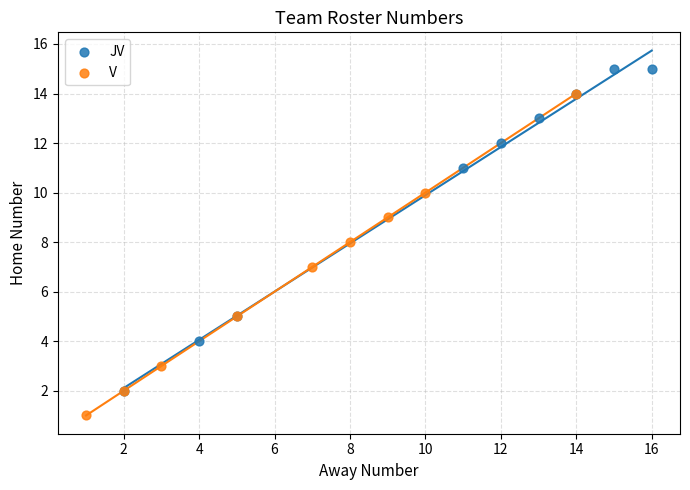

Which series contains the lowest Y value?

V